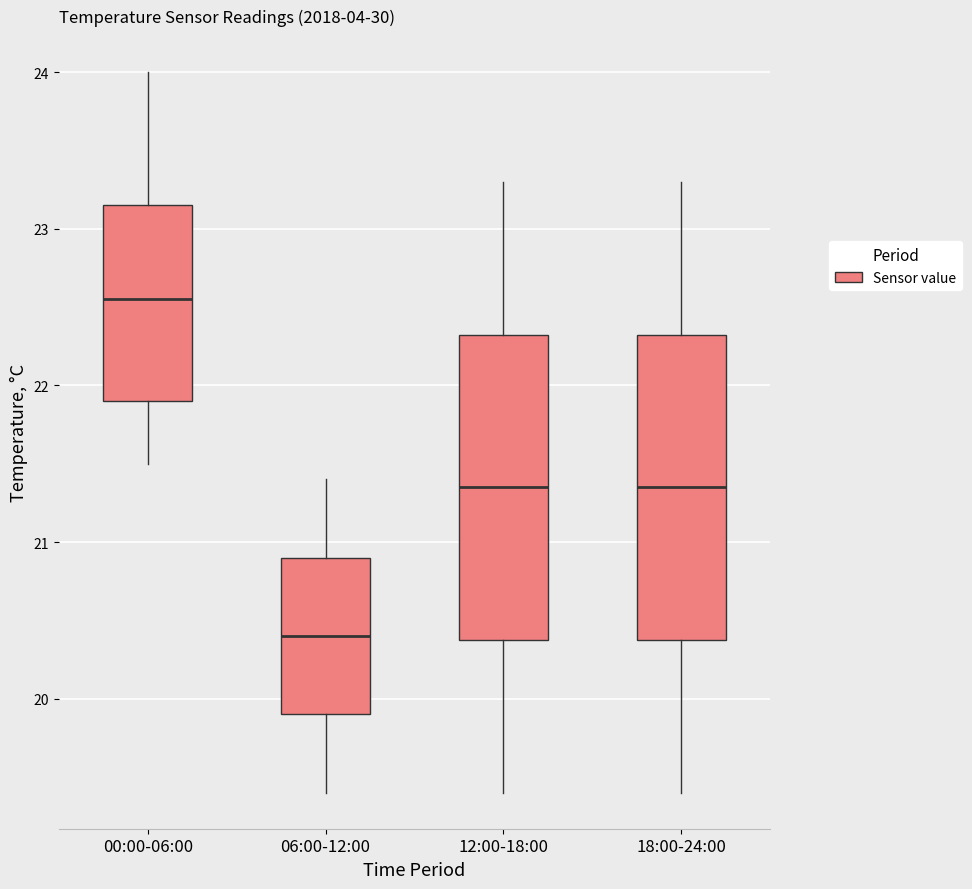

Reading left to right, read every box against the y-axis: the position of its median line, the range the box covers, and the ends of its whiskers. The values are not printed on the chart, so give them approximately, as read against the axis.

00:00-06:00: median 22.6, box 21.9 to 23.2, whiskers 21.5 to 24.0
06:00-12:00: median 20.4, box 19.9 to 20.9, whiskers 19.4 to 21.4
12:00-18:00: median 21.4, box 20.4 to 22.3, whiskers 19.4 to 23.3
18:00-24:00: median 21.4, box 20.4 to 22.3, whiskers 19.4 to 23.3